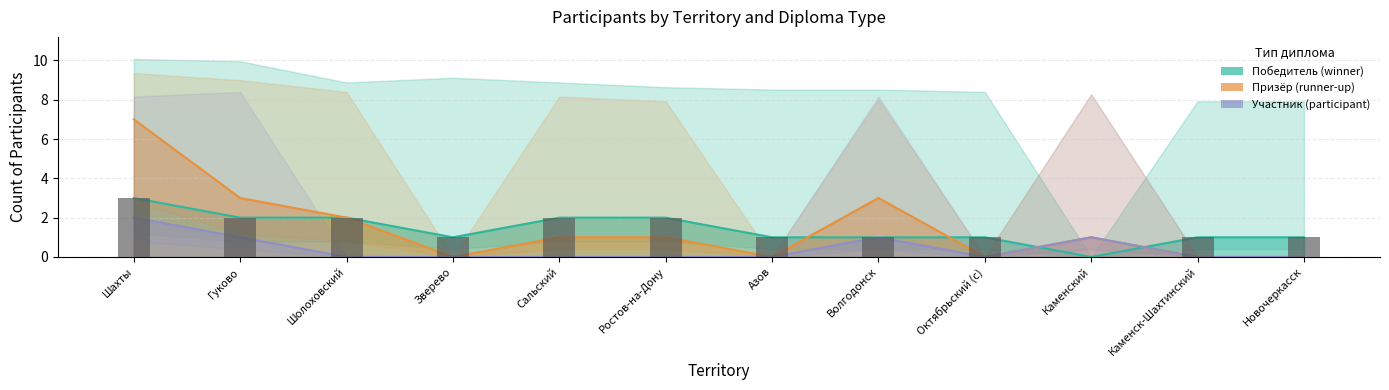

Rank the categories by участник value from lowest to highest.

Шолоховский, Зверево, Сальский, Ростов-на-Дону, Азов, Октябрьский (с), Каменск-Шахтинский, Новочеркасск, Гуково, Волгодонск, Каменский, Шахты